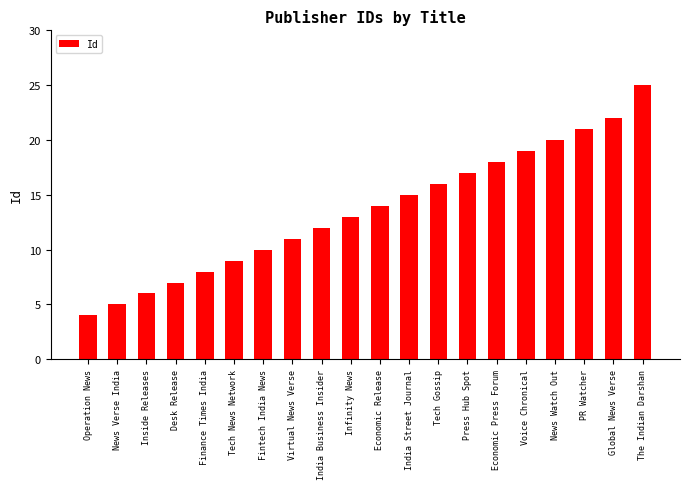

Reading right to left, transcribe all the data shown in this chart.

25	22	21	20	19	18	17	16	15	14	13	12	11	10	9	8	7	6	5	4